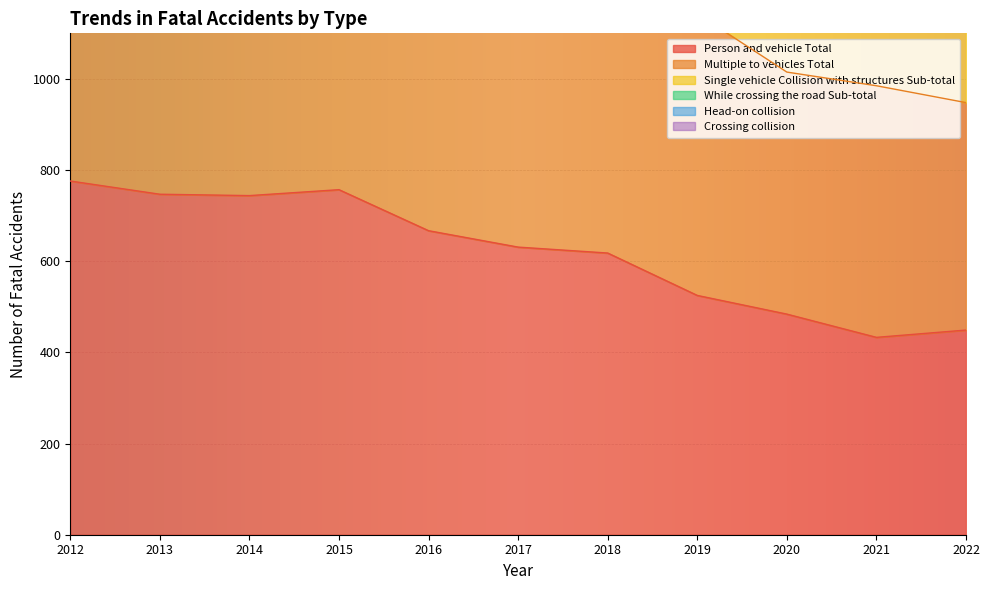

How many lines are shown in the chart?

3